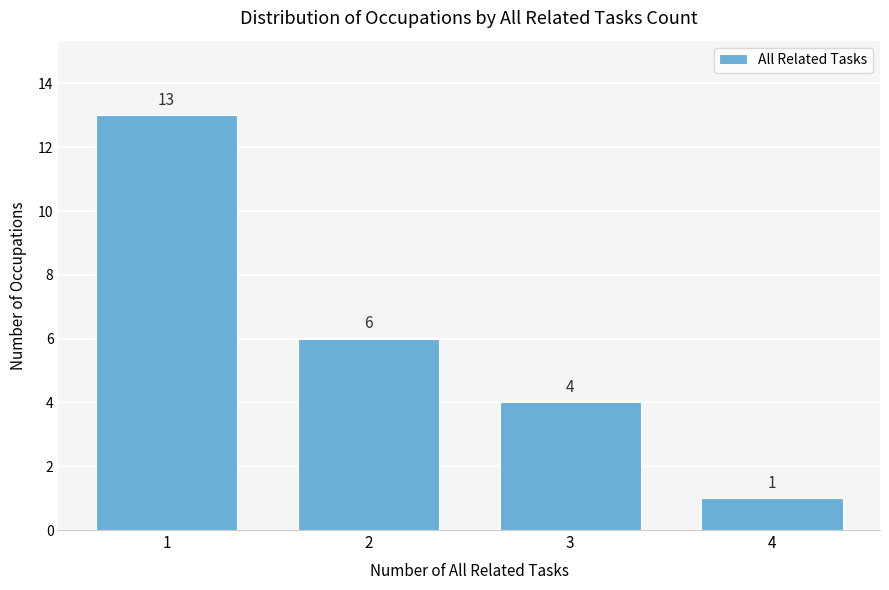

Reading left to right, what are all the values shown in this chart?

13	6	4	1